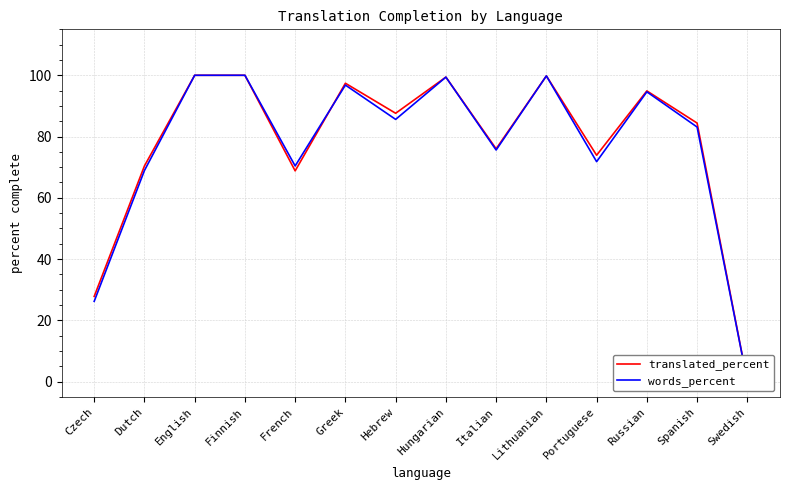

Reading right to left, extract all data points from this chart.

translated_percent: Swedish=0.1	Spanish=84.4	Russian=94.9	Portuguese=73.9	Lithuanian=99.8	Italian=76.0	Hungarian=99.4	Hebrew=87.6	Greek=97.4	French=68.8	Finnish=100.0	English=100.0	Dutch=70.4	Czech=27.8
words_percent: Swedish=0.1	Spanish=83.1	Russian=94.6	Portuguese=71.8	Lithuanian=99.8	Italian=75.6	Hungarian=99.4	Hebrew=85.6	Greek=96.8	French=70.4	Finnish=100.0	English=100.0	Dutch=68.9	Czech=26.2